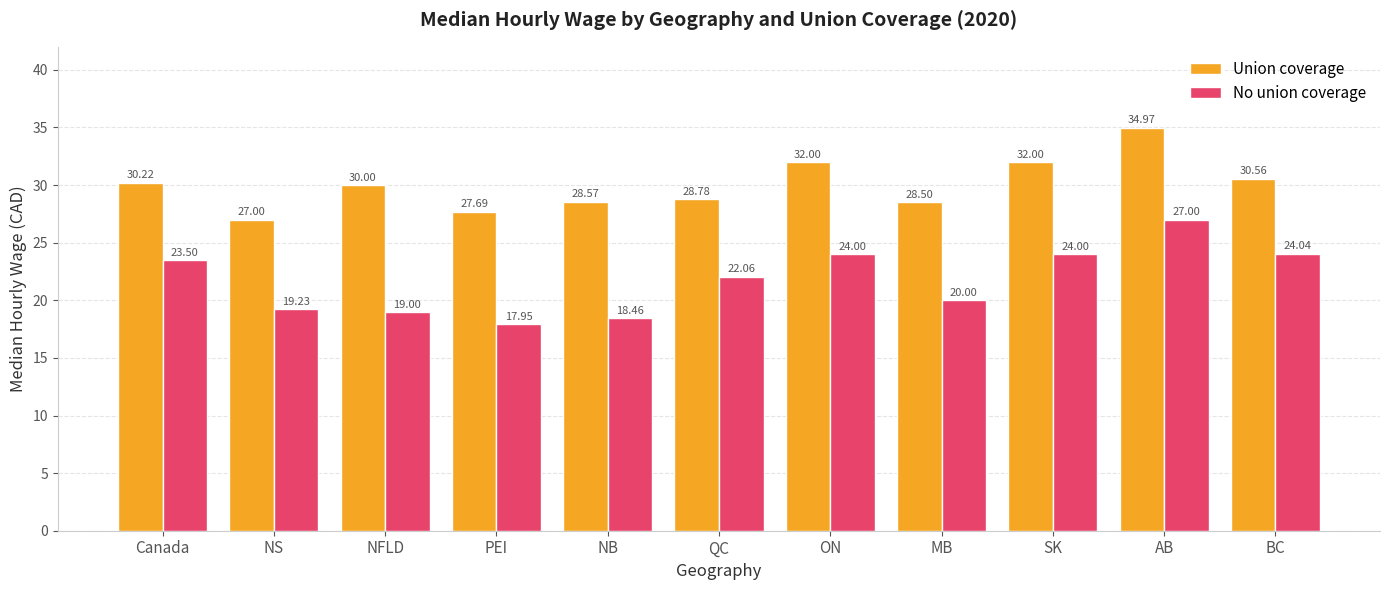

The value of Union coverage at Canada is 40.8. True or false?

False